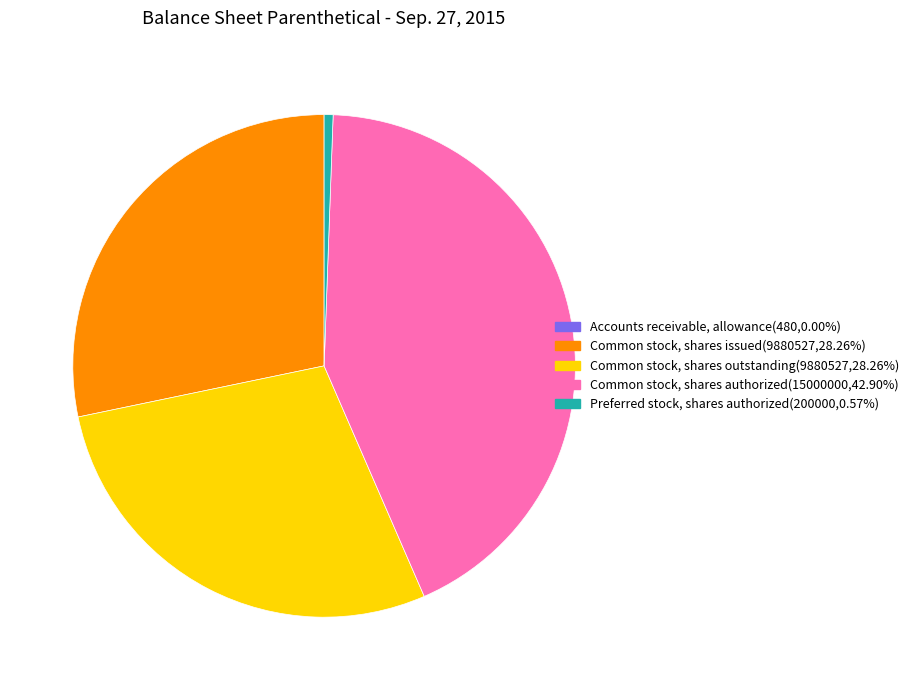

Which has a higher value, Common stock, shares outstanding or Preferred stock, shares authorized?

Common stock, shares outstanding